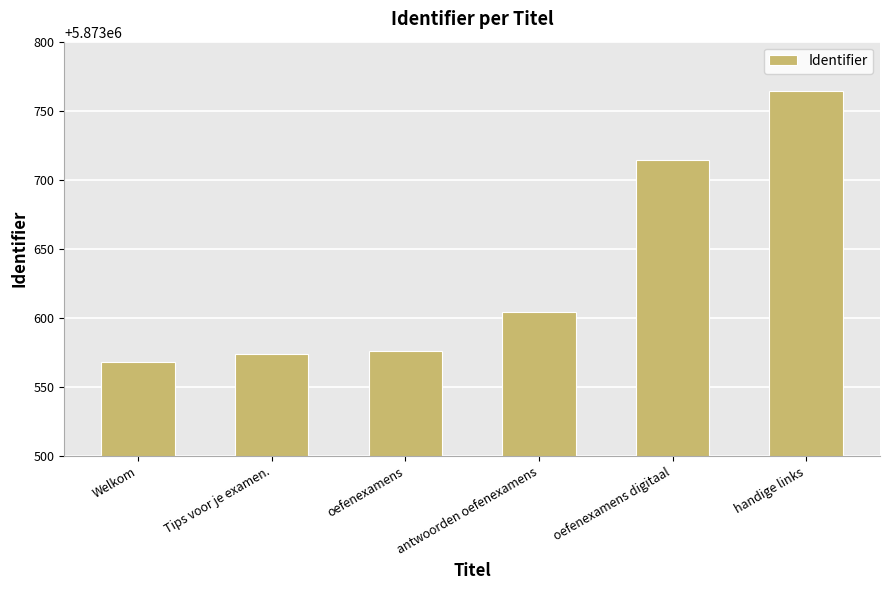

Which label corresponds to the largest value in the chart?

handige links